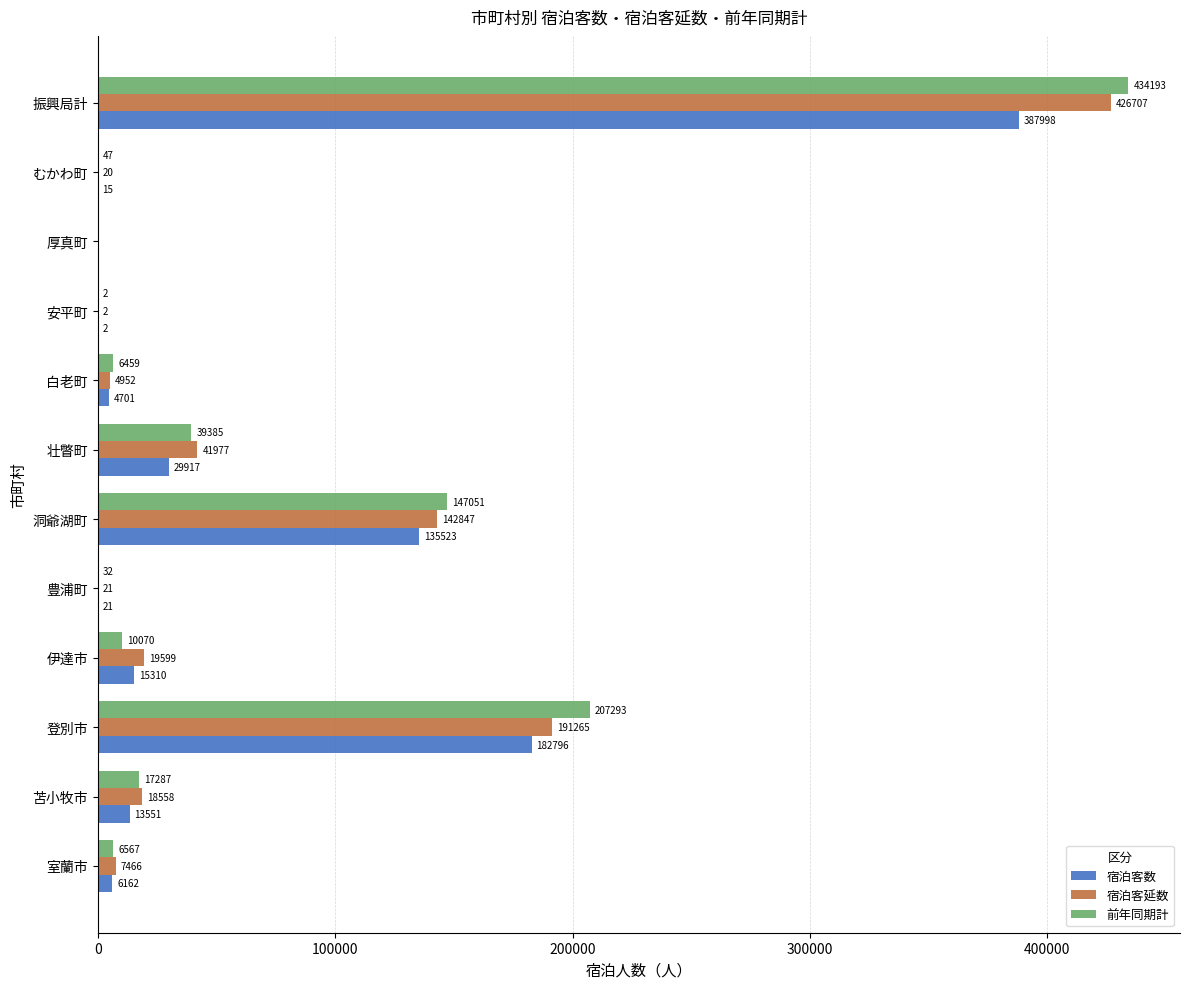

What is the sum of all 宿泊客数 values?

775996